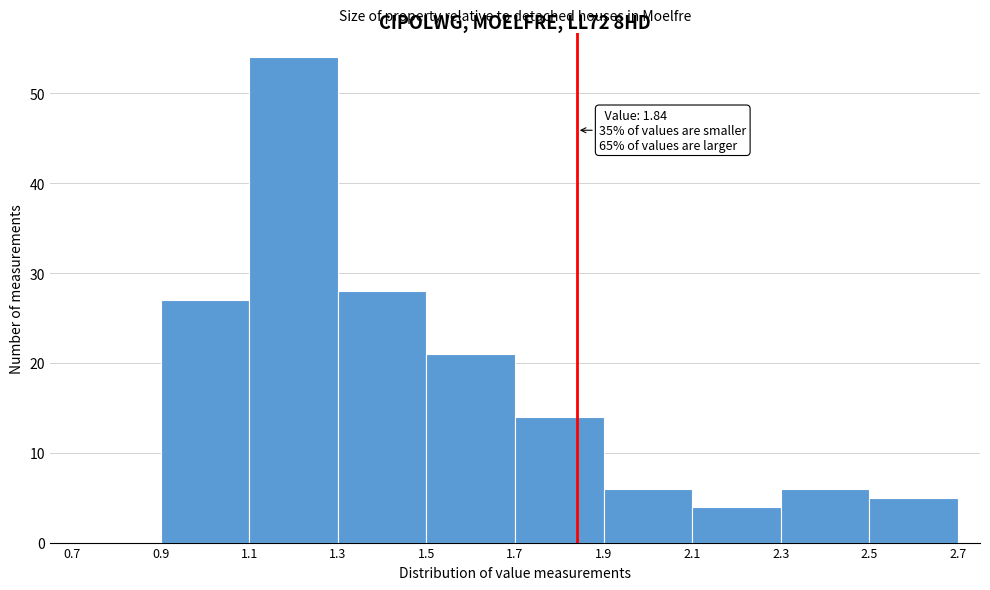

Over which range of the x-axis is the bar tallest?

1.1 to 1.3